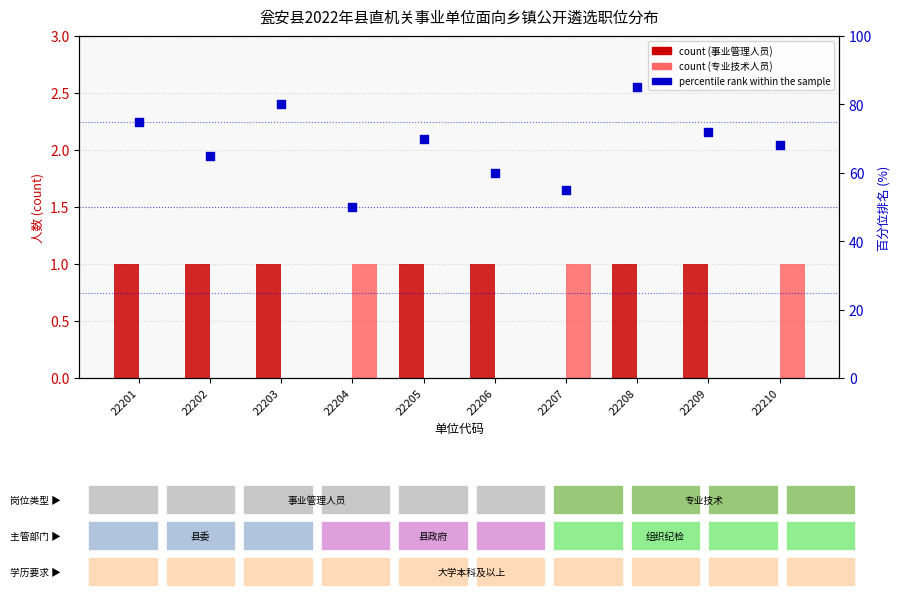

Which series contains the lowest Y value?

事业管理人员 count